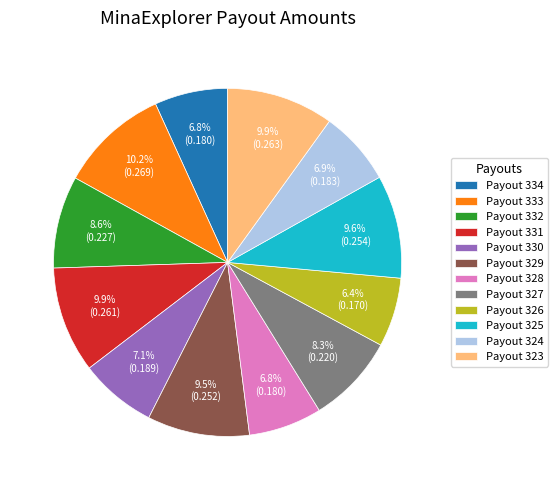

Does Payout 330 represent more than half of the total?

No